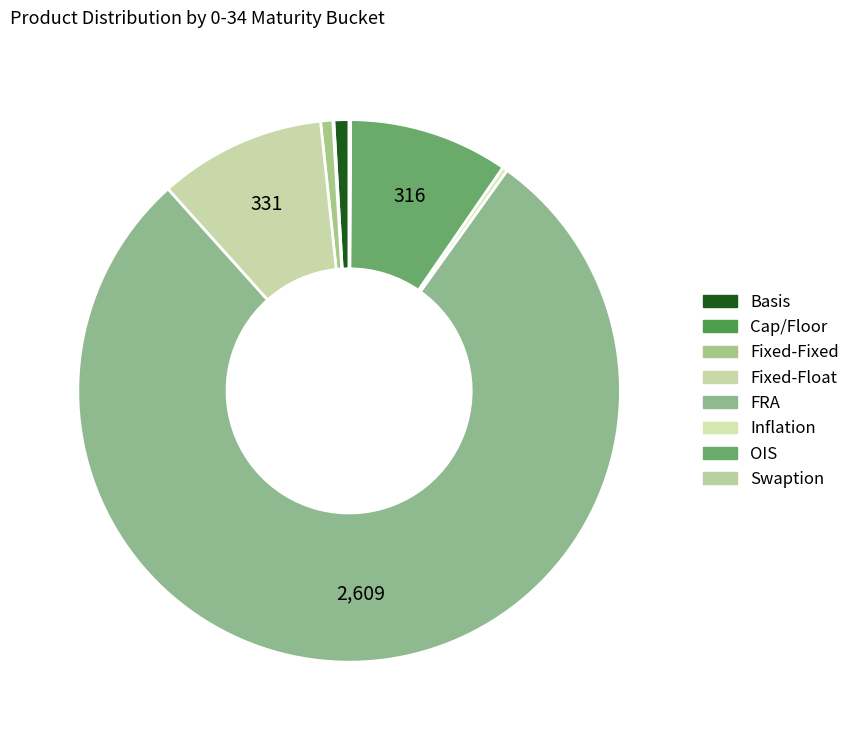

What percentage is the OIS slice, to the nearest percent?

10%